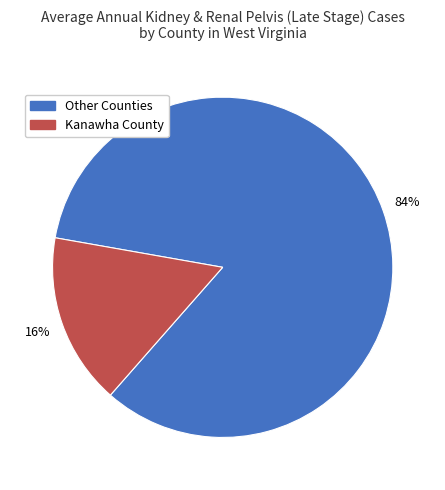

To the nearest percent, what is the average slice percentage?

50%